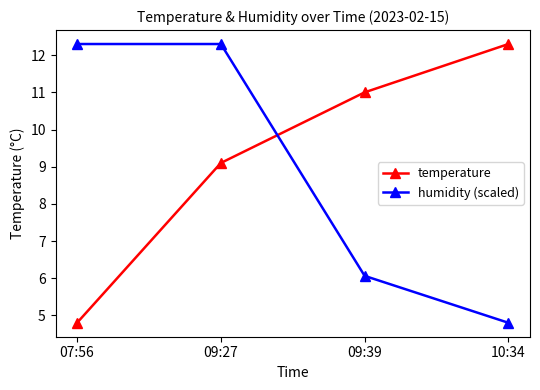

Does the chart have visible grid lines?

No